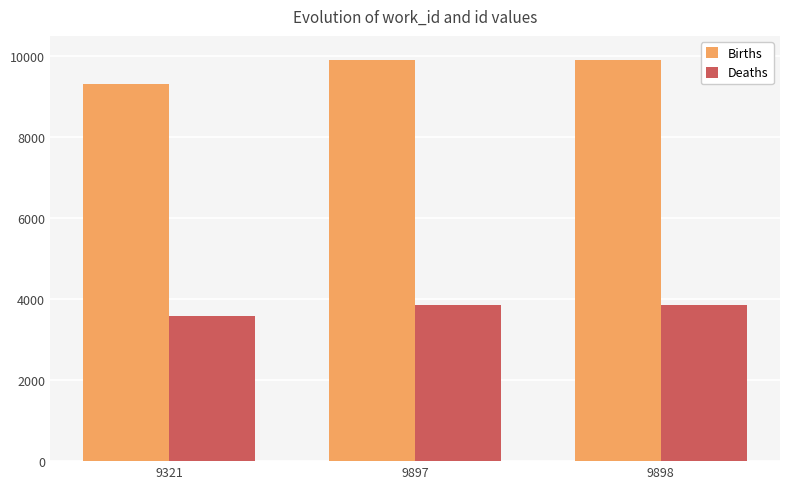

Count the Deaths values in the range 3596 to 3852.

3